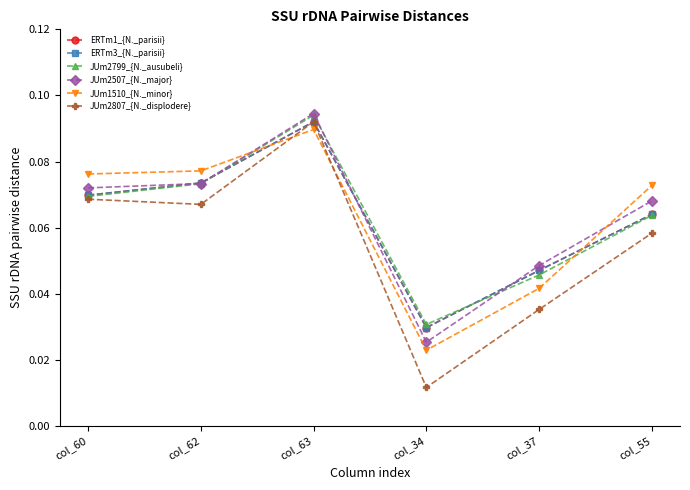

At which label is ERTm1_{N._parisii} closest to 0?

col_34